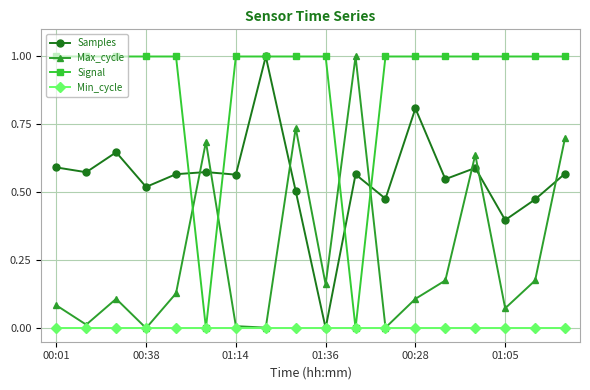

What is the greatest value displayed?

1.0